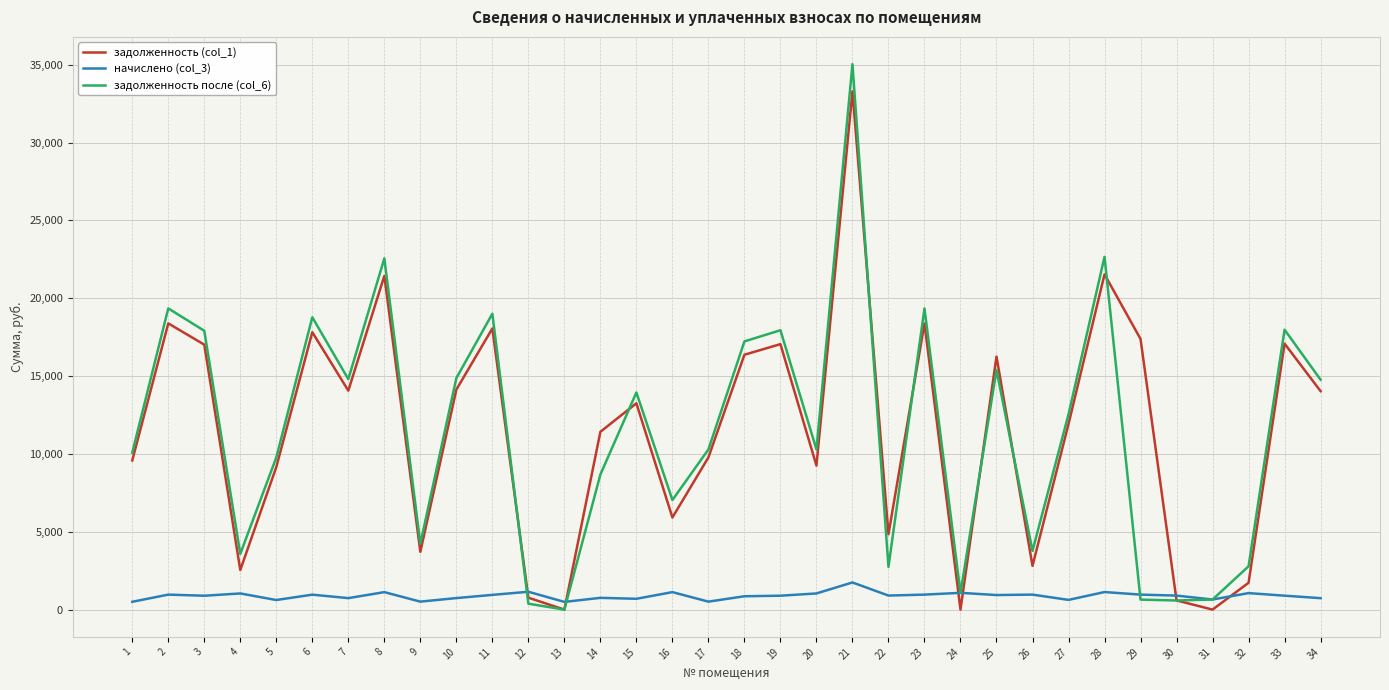

Which series has the largest range (max minus min)?

задолженность после (col_6)